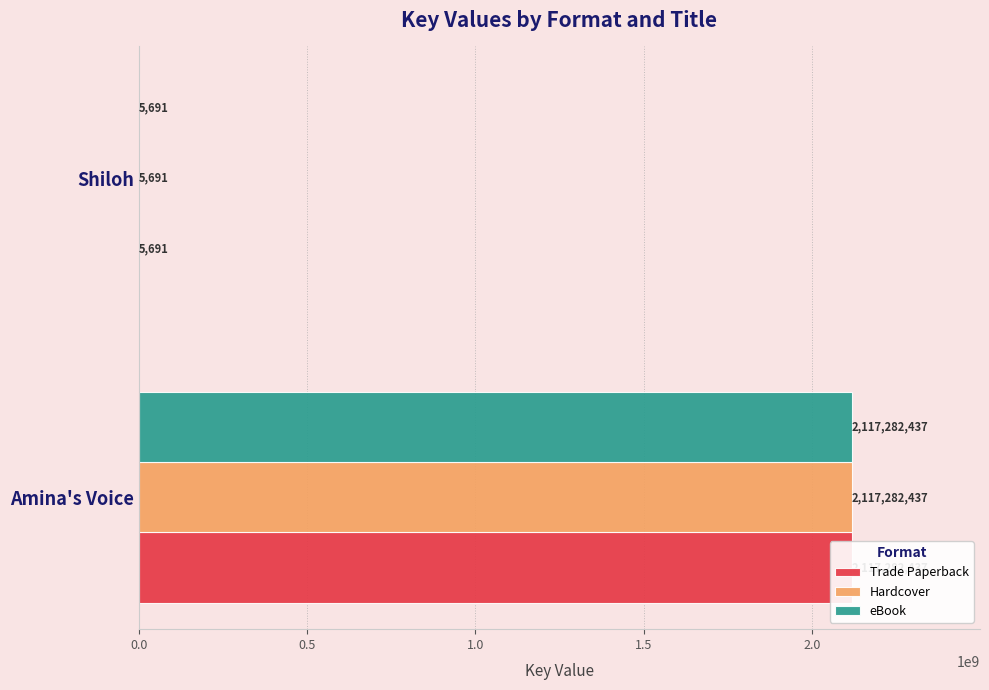

At how many categories does at least one series exceed 158555249?

1